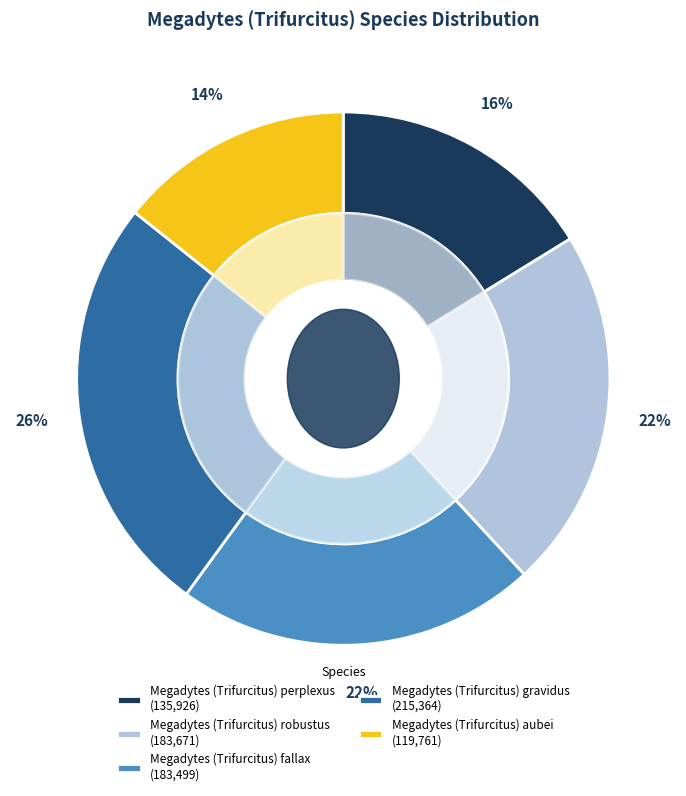

Is there any slice that represents more than half of the pie?

No